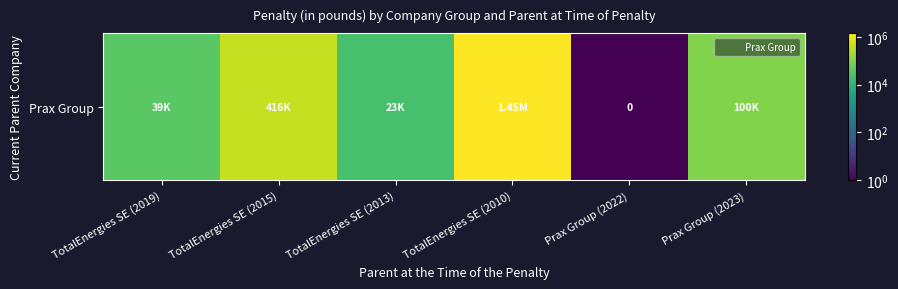

What is the change in value from TotalEnergies SE (2019) to TotalEnergies SE (2013)?

-15989.0